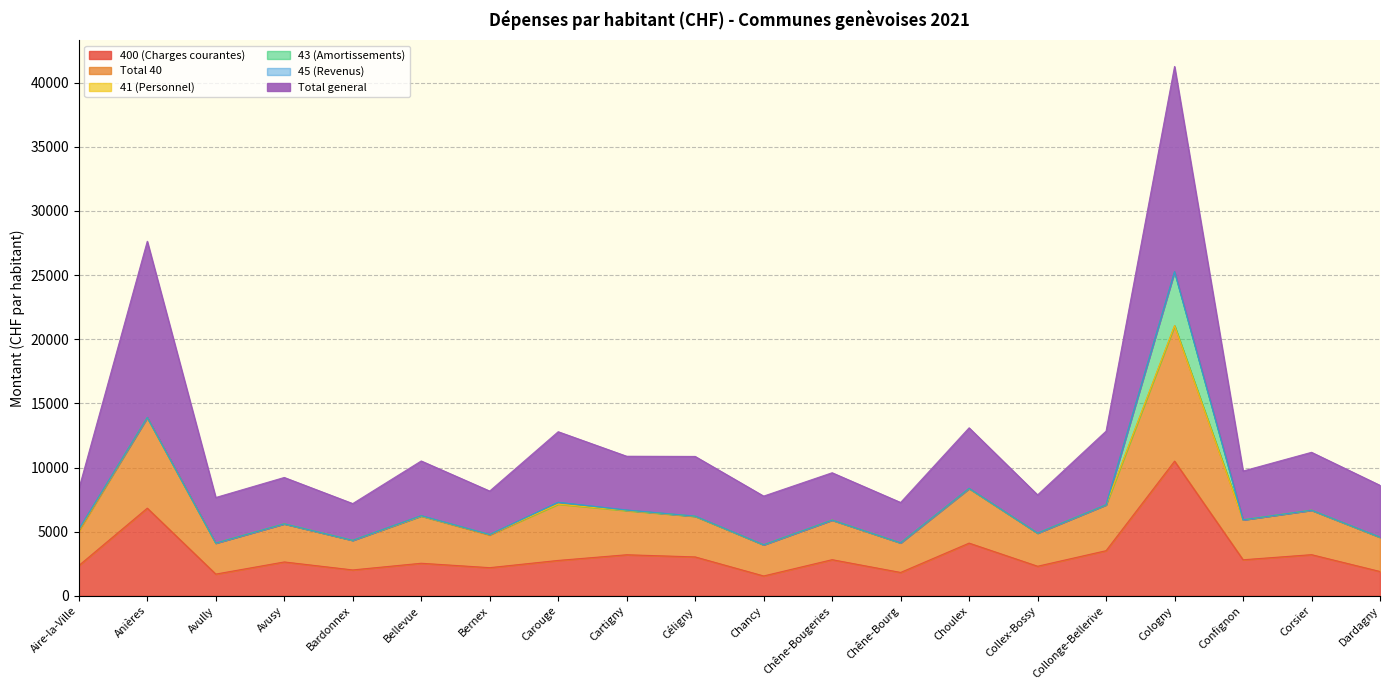

True or false: Total general has more than 1 points higher than both neighbors.

True